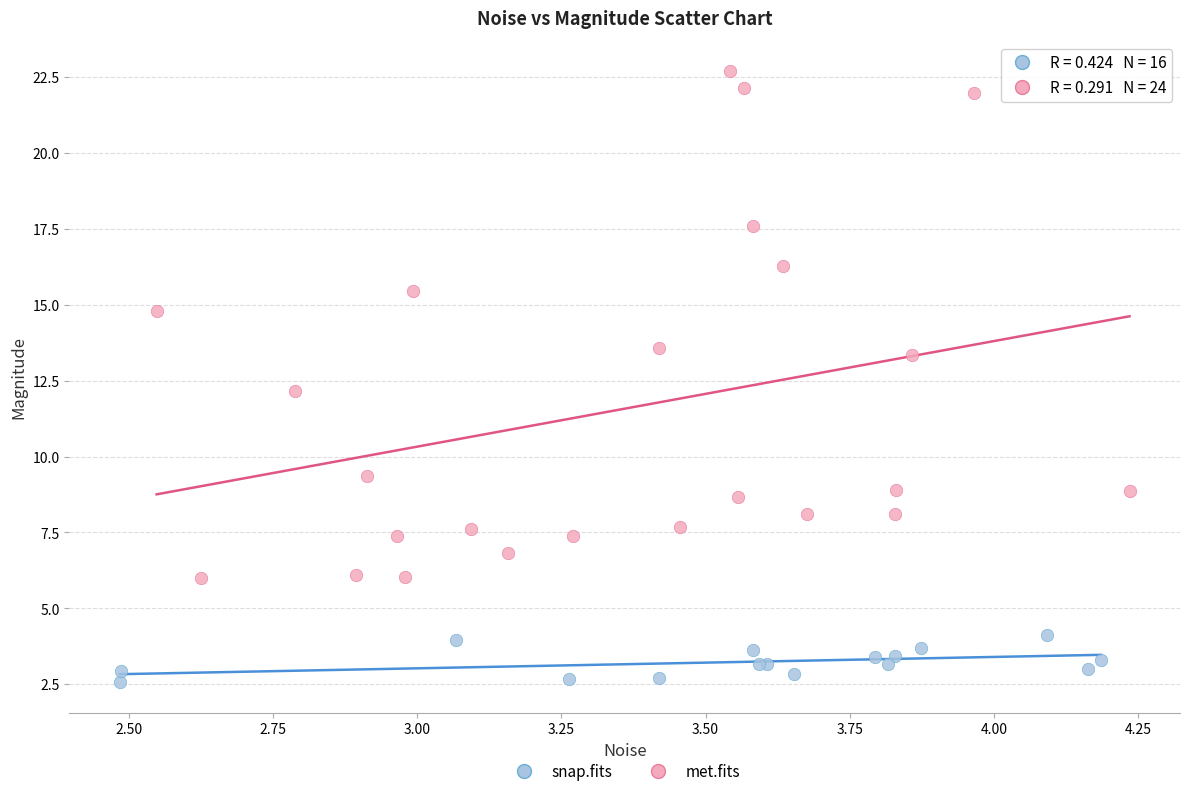

What are all the series names shown in the legend?

snap.fits, met.fits